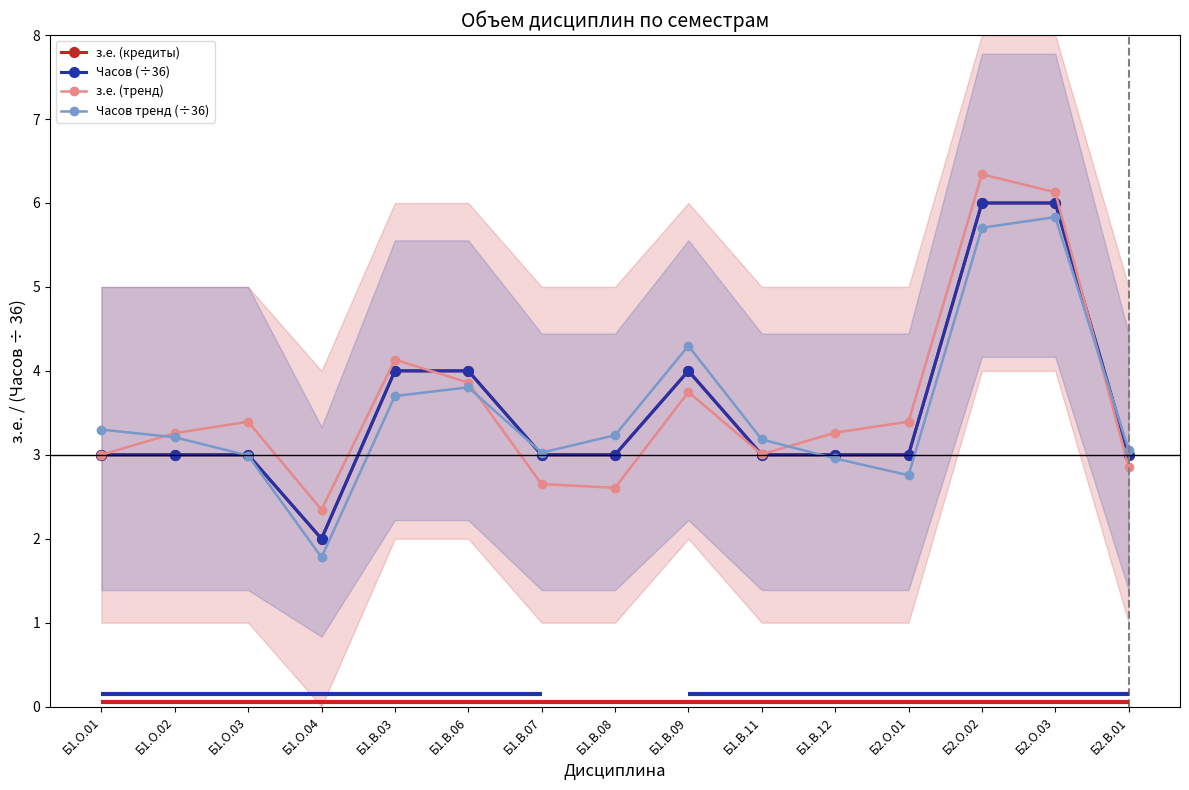

What is the difference between the highest and lowest values at Б2.В.01?

0.2